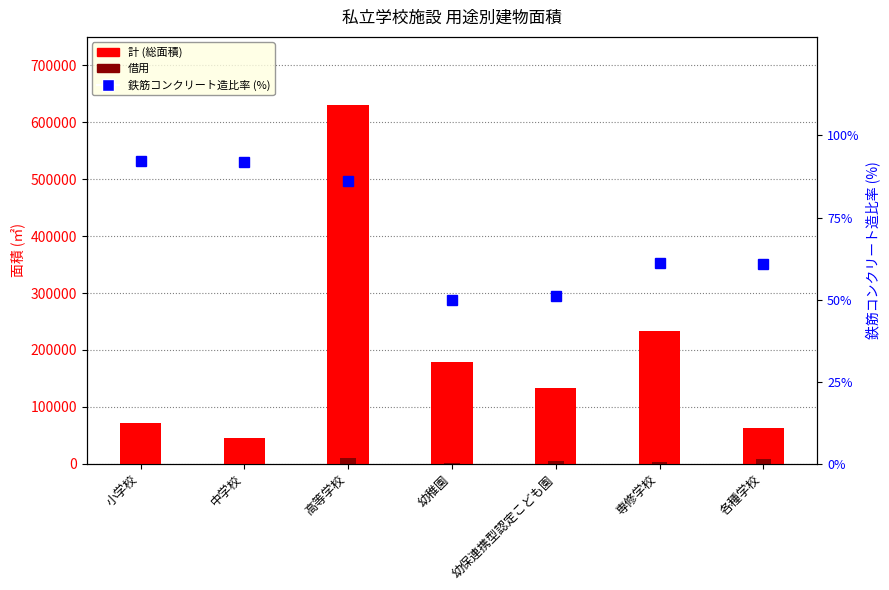

At which category is the sum across all series the highest?

高等学校